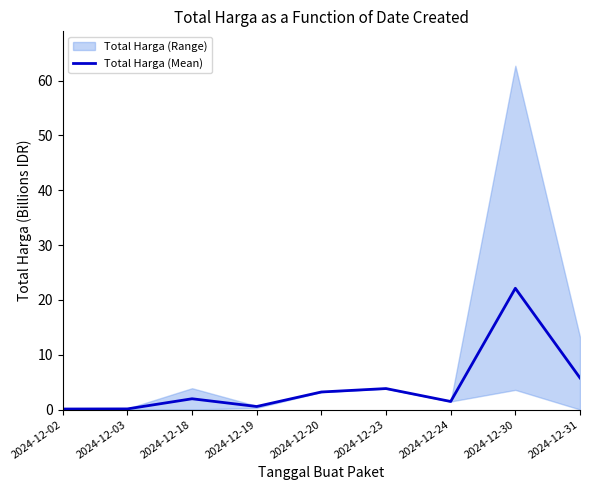

Reading left to right, transcribe all the data shown in this chart.

2024-12-02=0.1	2024-12-03=0.1	2024-12-18=2.0	2024-12-19=0.6	2024-12-20=3.2	2024-12-23=3.8	2024-12-24=1.5	2024-12-30=22.1	2024-12-31=5.8